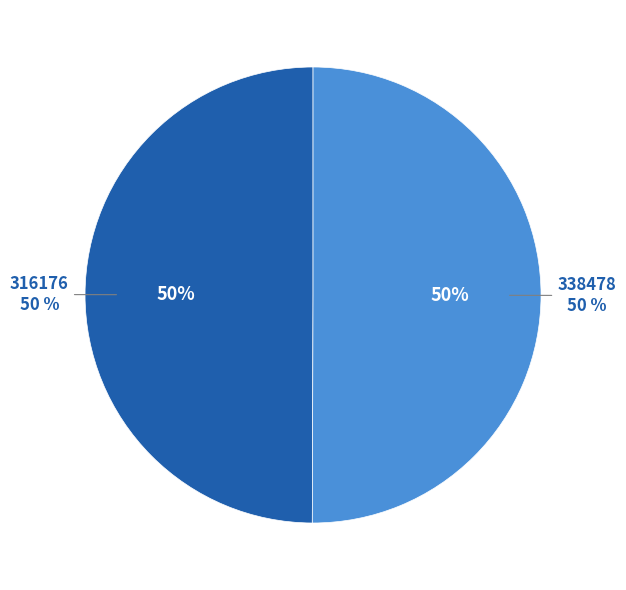

How many slices are in this pie chart?

2